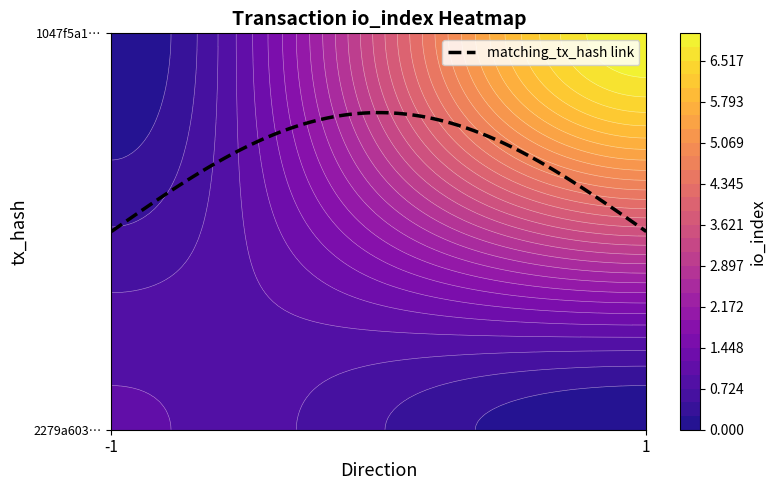

Count the 1047f5a1cc9a410f8ad20c192f4d8ac7de0d1f3 values in the range 1 to 7.

2